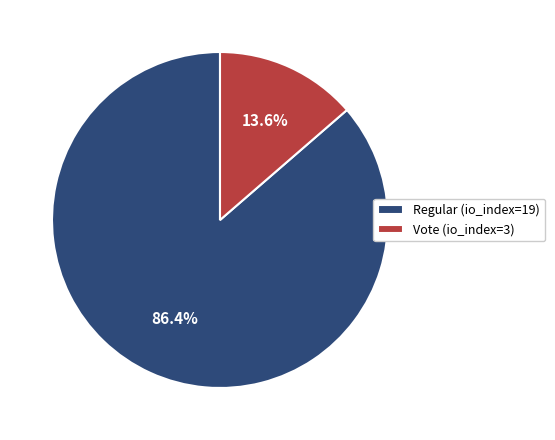

Does Regular (io_index=19) represent more than half of the total?

Yes